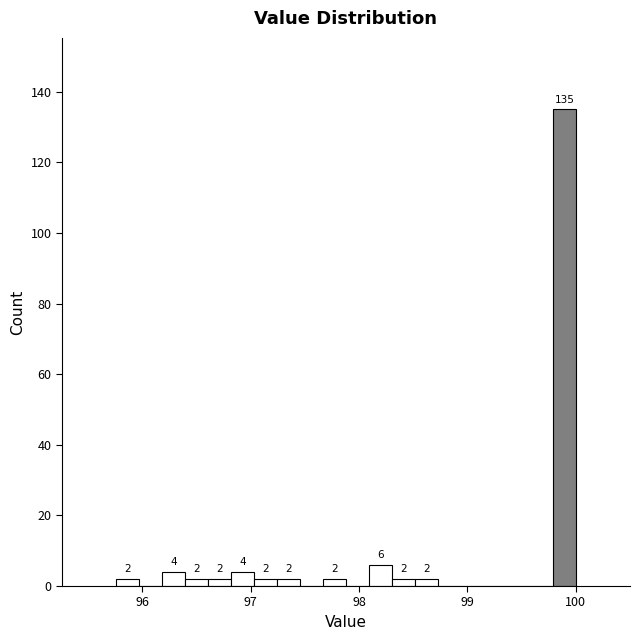

Around what value on the x-axis is the tallest bar? Give the approximate position of its centre, as read against the axis.

99.9